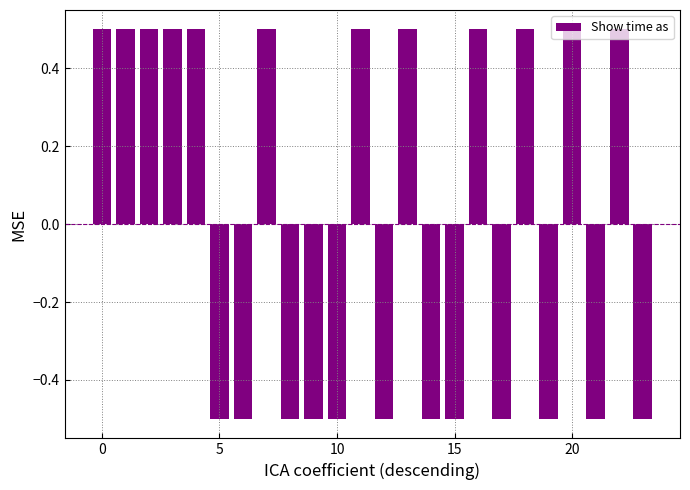

What is the greatest value displayed?

0.5